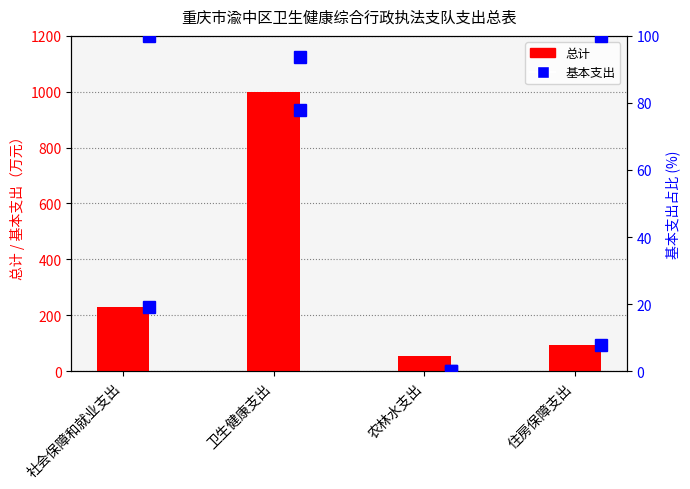

Which label corresponds to the smallest value in the chart?

农林水支出